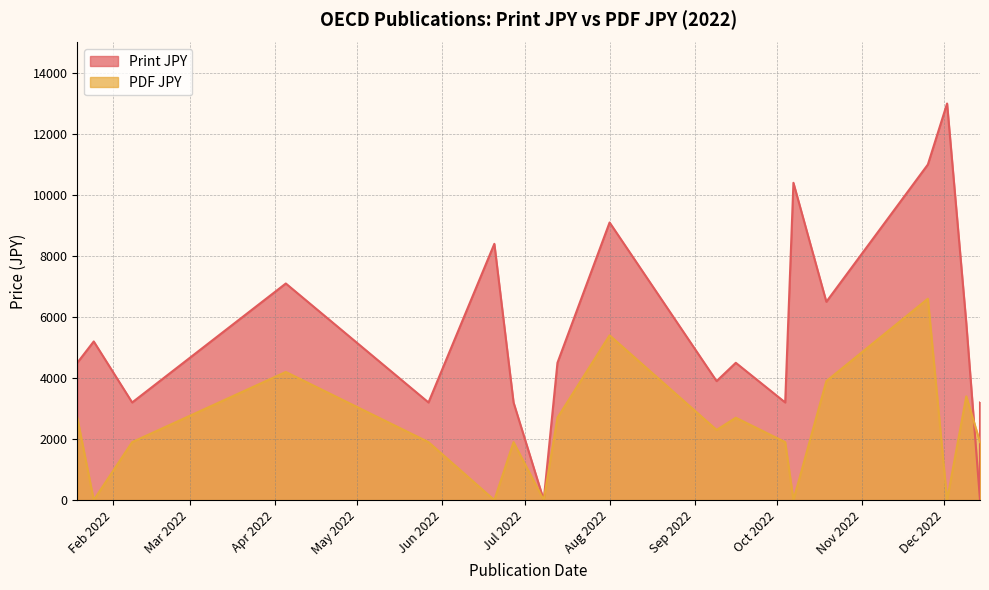

True or false: the data has more than 0 interior local peaks.

True